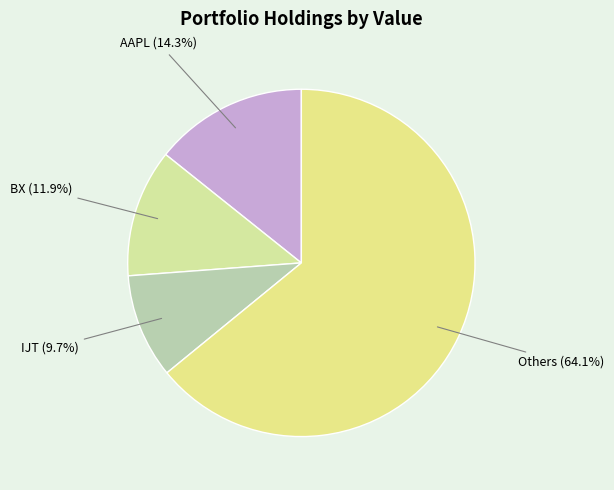

How many slices are in this pie chart?

4